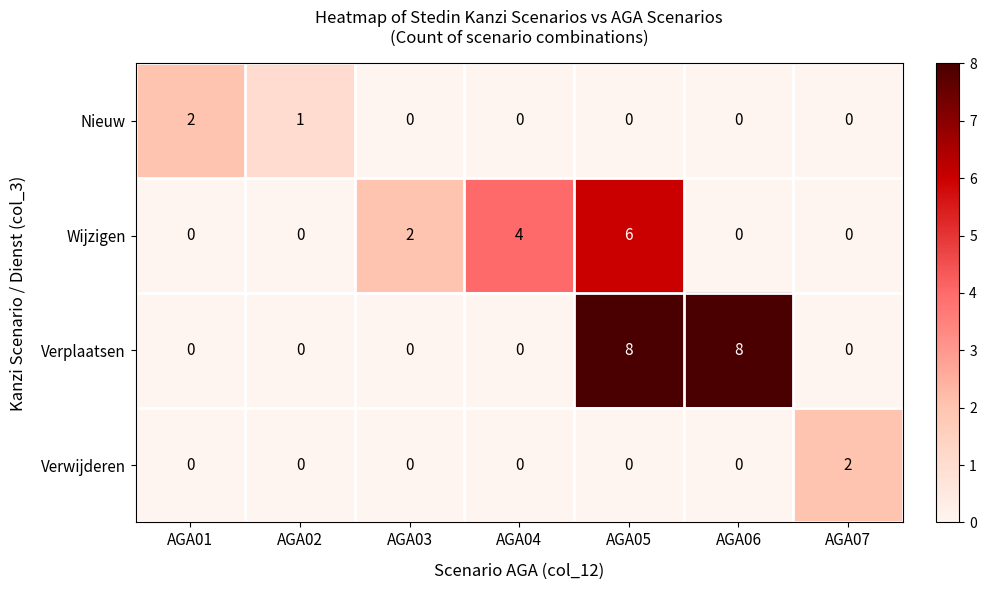

Count the number of data series in this chart.

4